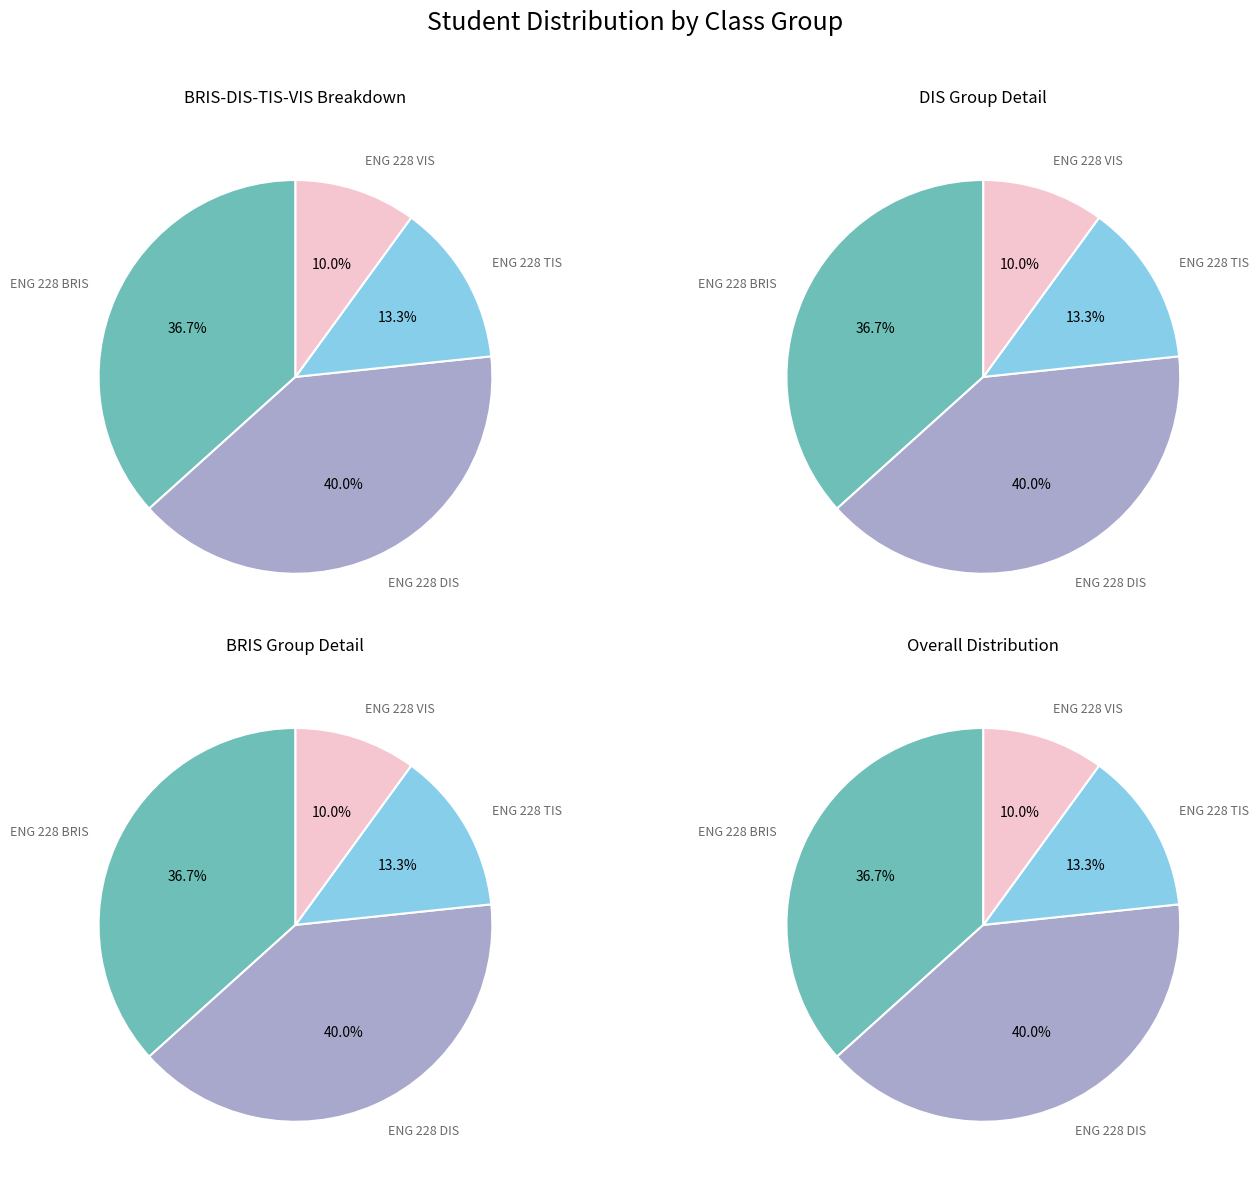

To the nearest percent, what percentage of the pie is ENG 228 DIS?

40%